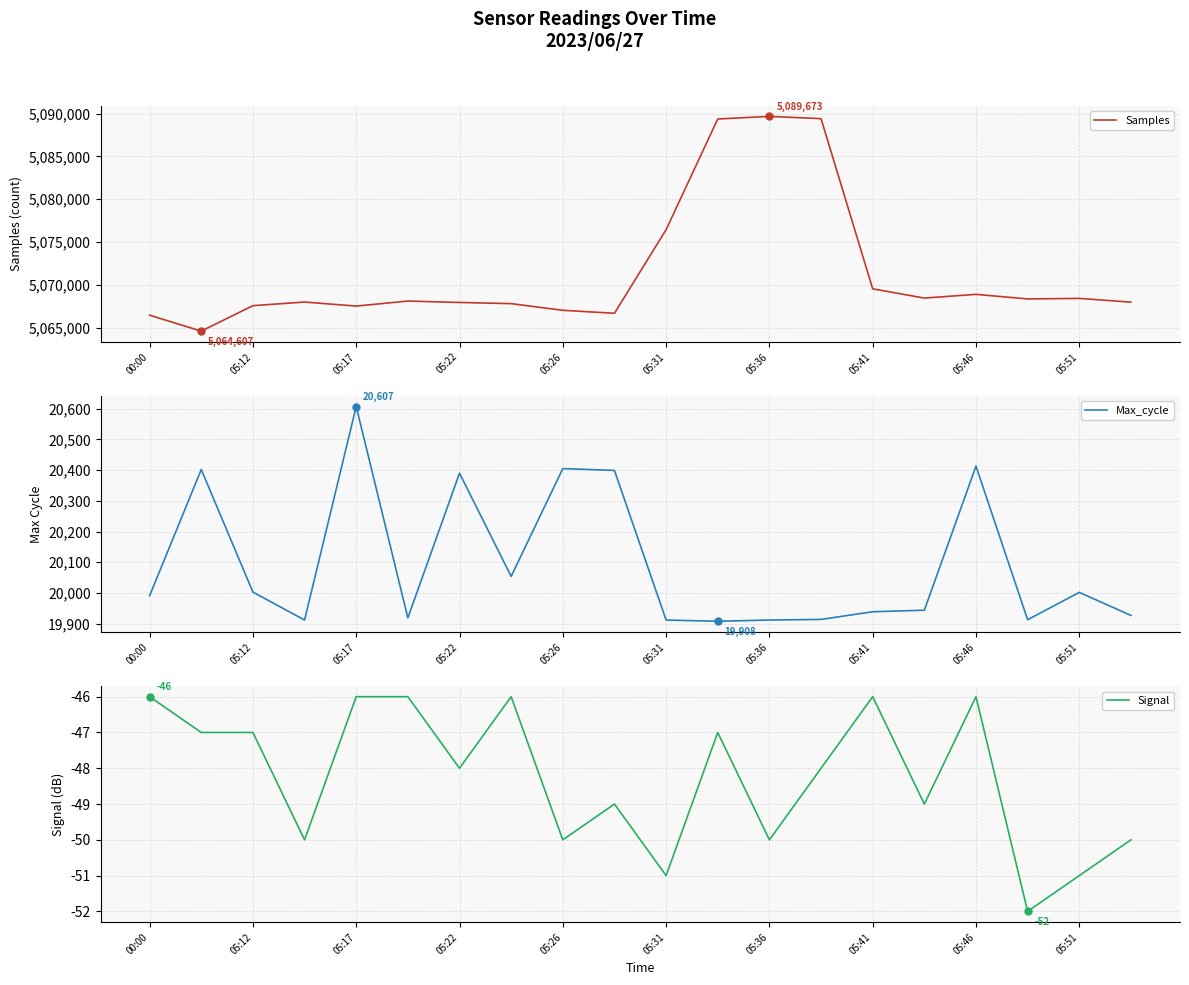

What is the maximum value for Samples?

5089673